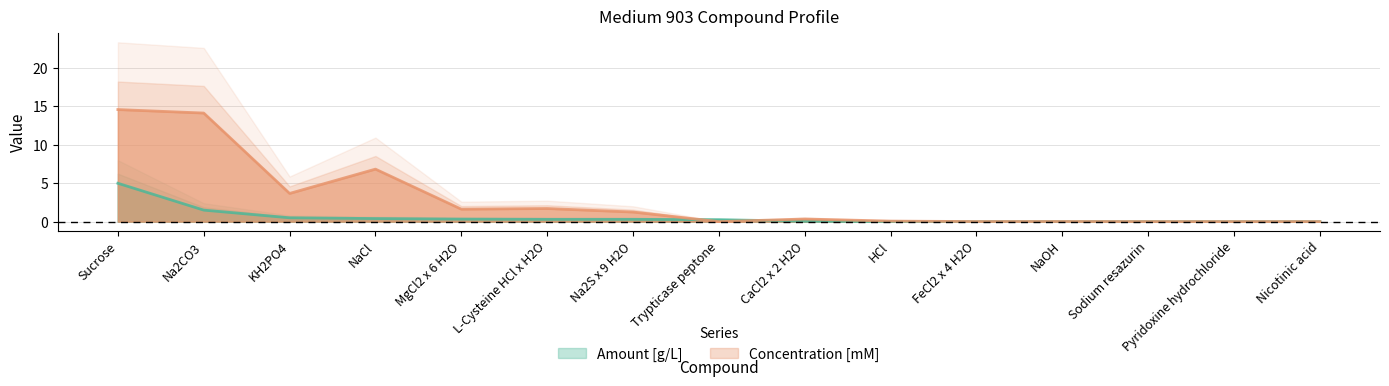

What is the label of the 12th point from the right?

NaCl